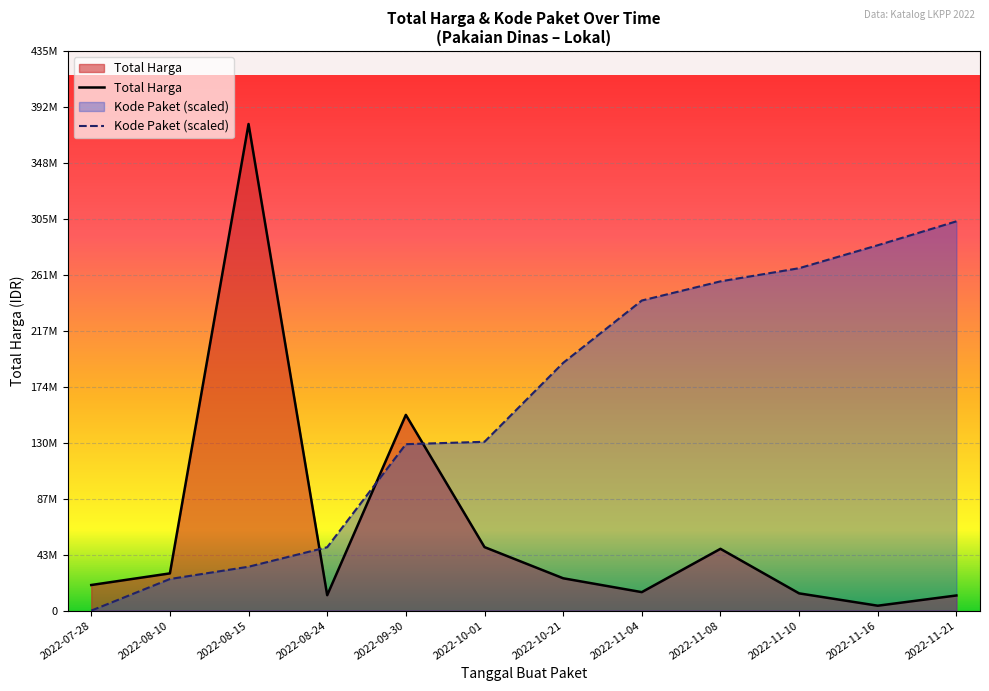

Which category has the lowest value across all series?

2022-07-28